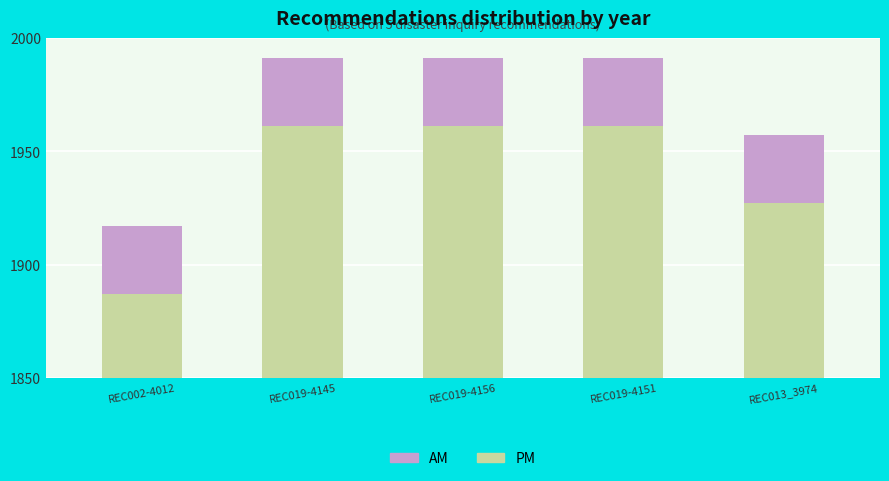

At which category is the sum across all series the highest?

REC019-4145